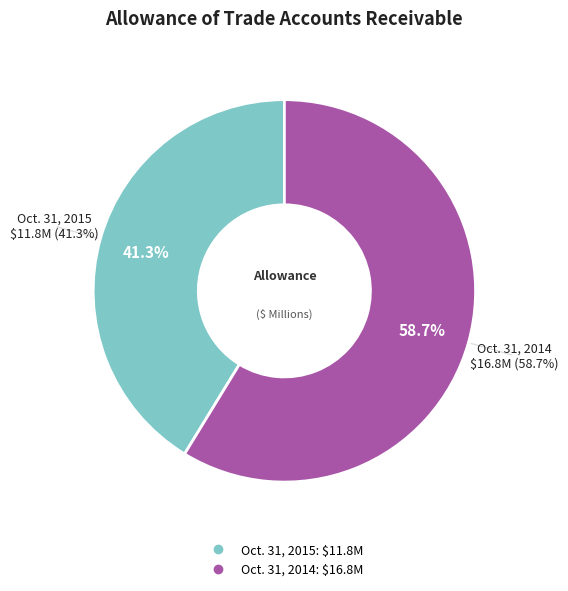

What is the smallest slice in the pie chart?

Allowance of trade accounts receivable (Oct. 31, 2015)